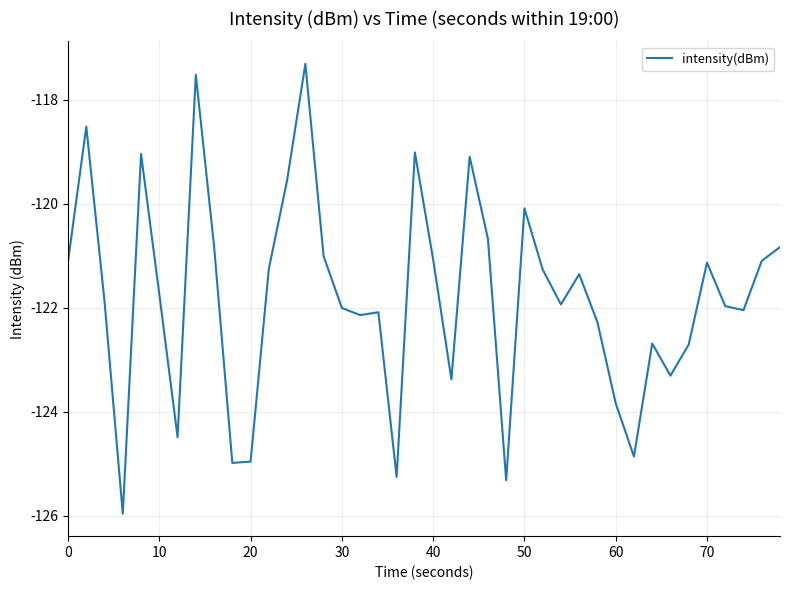

What is the maximum value shown in the chart?

-117.3